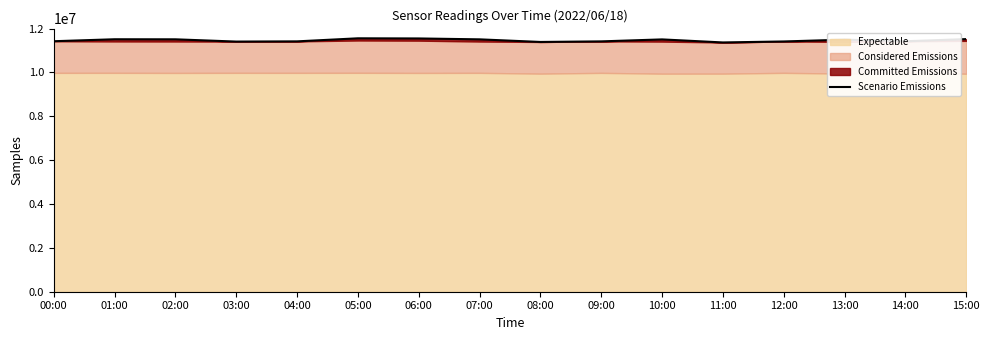

Reading left to right, what are all the values shown in this chart?

00:00=11424160.1	01:00=11513894.2	02:00=11511288.2	03:00=11408171.4	04:00=11418003.9	05:00=11557266.0	06:00=11550639.2	07:00=11509840.8	08:00=11391078.9	09:00=11417373.3	10:00=11507369.0	11:00=11368636.2	12:00=11413237.6	13:00=11496167.0	14:00=11422964.2	15:00=11521023.0